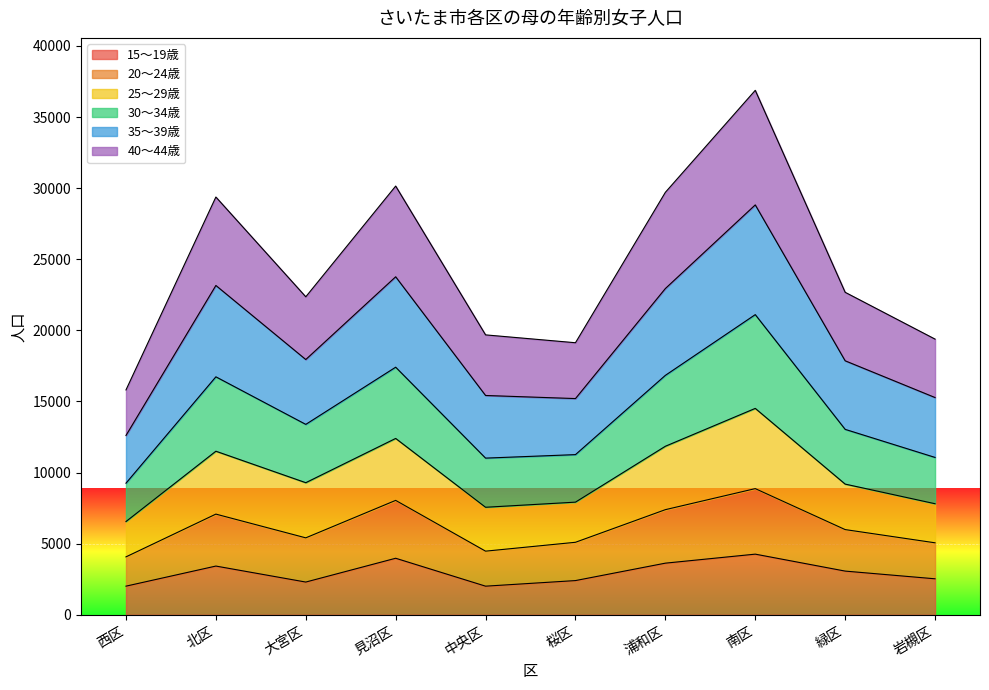

Is it true that 15～19歳 equals 5866 at 北区?

False